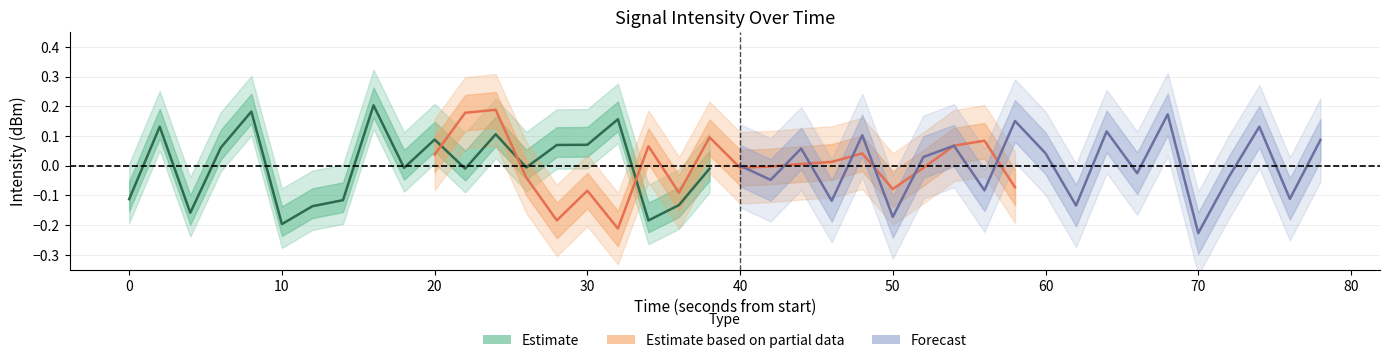

Between 28 and 10, which is larger?

28